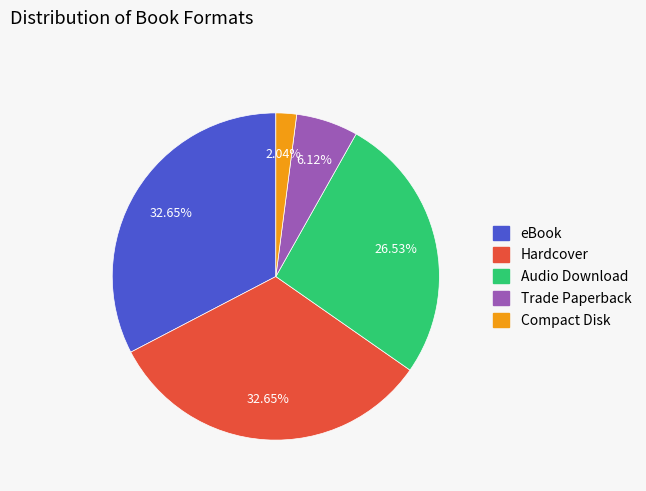

Is it true that Audio Download is 32% of the pie?

False